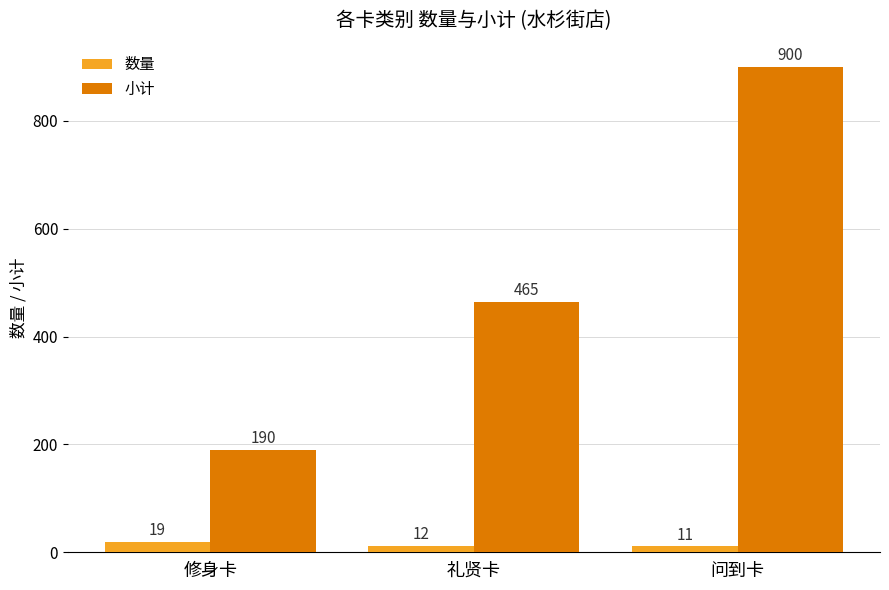

What are all the series names shown in the legend?

数量, 小计